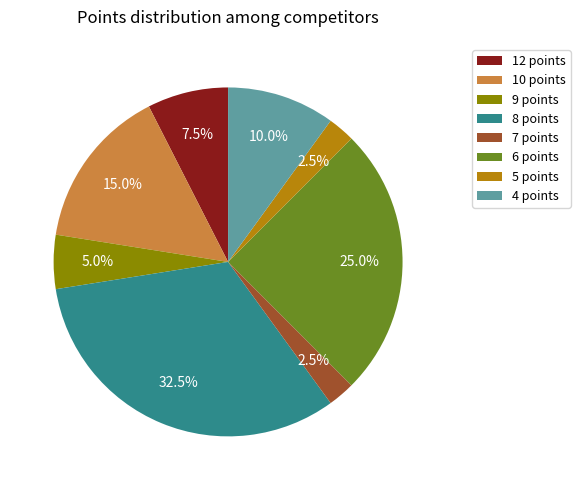

To the nearest percent, what is the average slice percentage?

12%